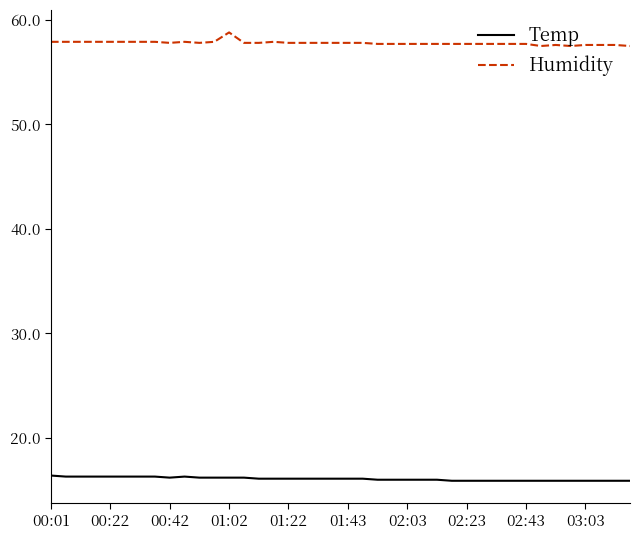

What is the difference between the maximum and minimum values in the Humidity series?

1.3